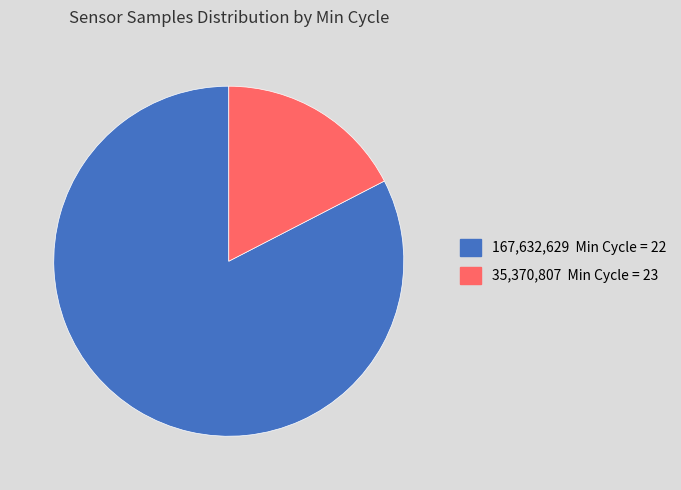

Is there a majority slice in this chart?

Yes